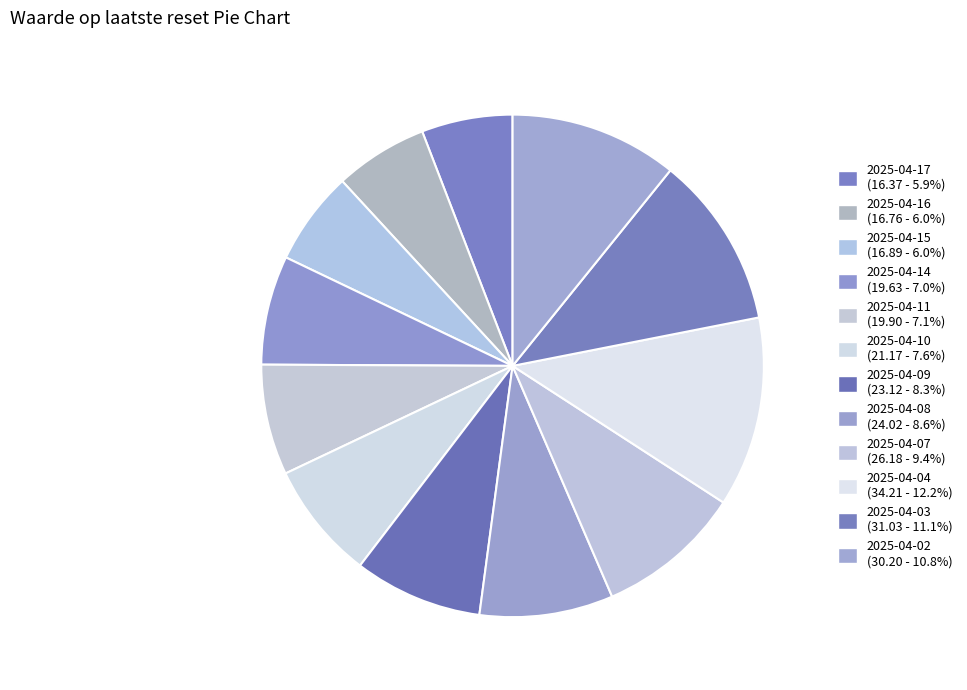

Count the number of slices in the pie.

12